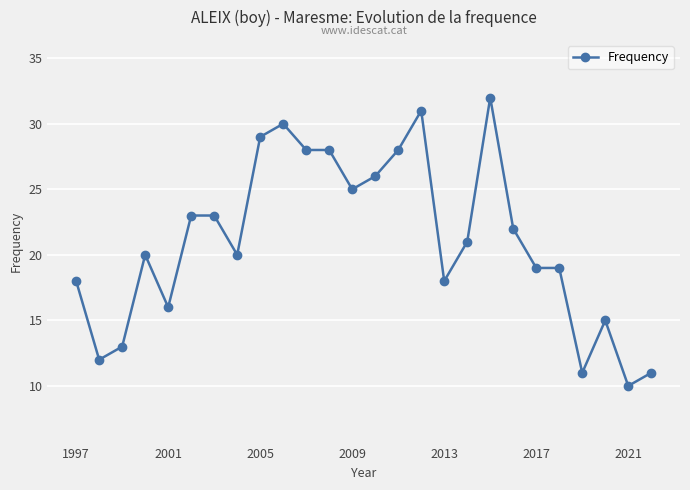

How many series are shown in this chart?

1